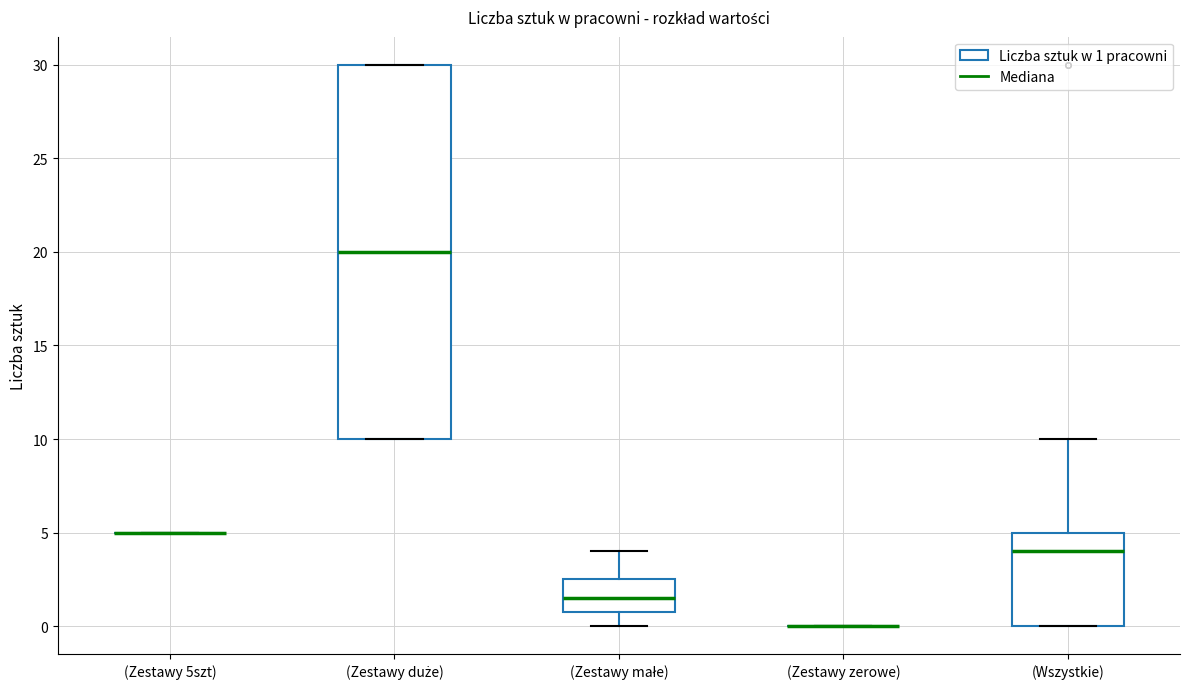

Which box is the tallest, from its lower edge to its upper edge?

(Zestawy duże)